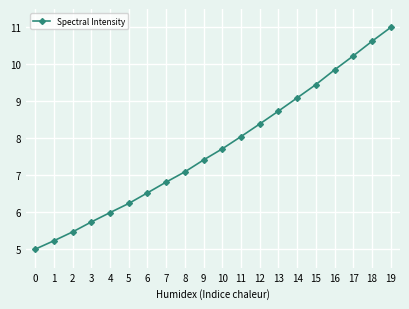

Is it true that the value at 17 is 16.1?

False